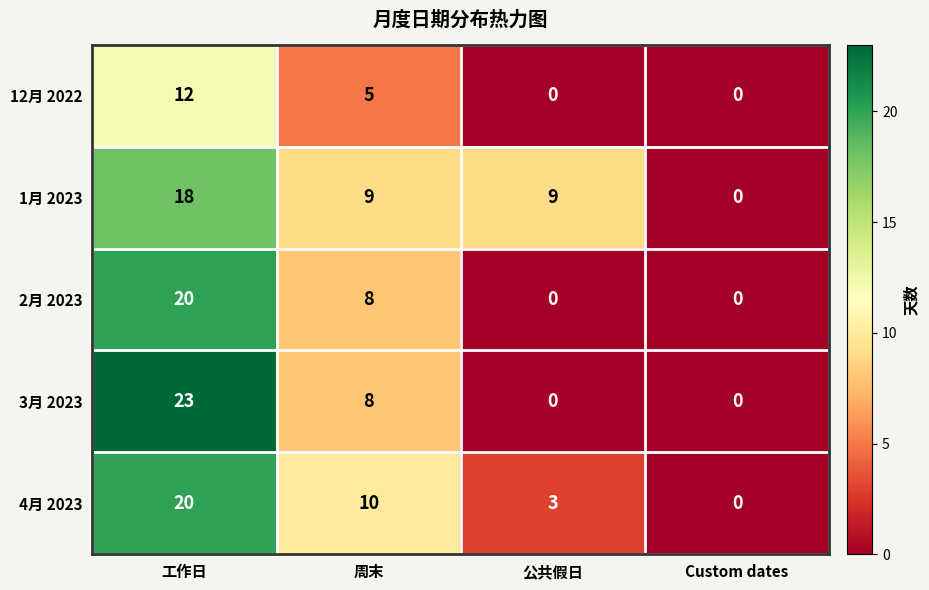

What is the spread (max minus min) of values at 工作日?

11